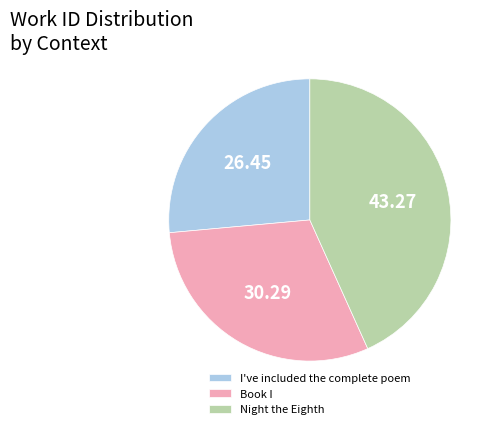

Is I've included the complete poem the majority of the pie?

No